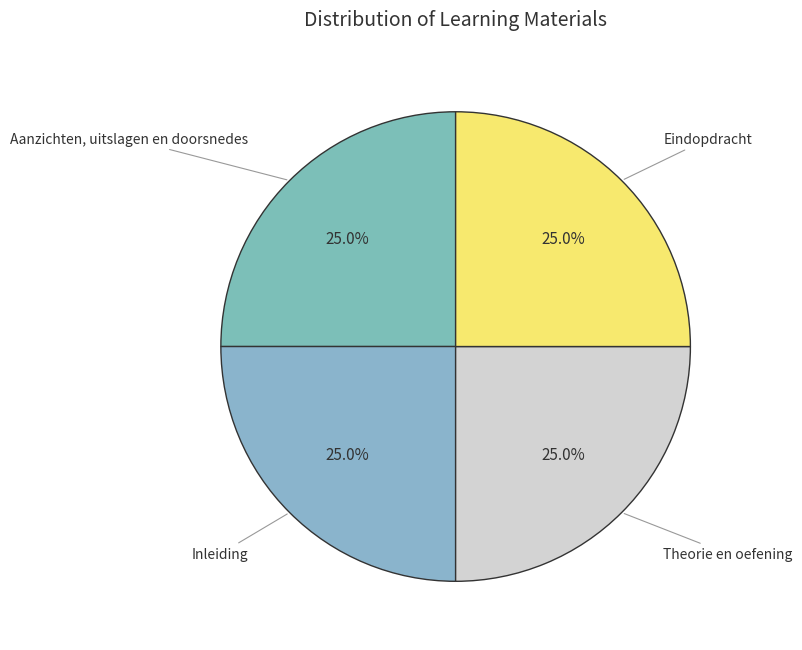

What percentage is NOT represented by Theorie en oefening?

75.0%